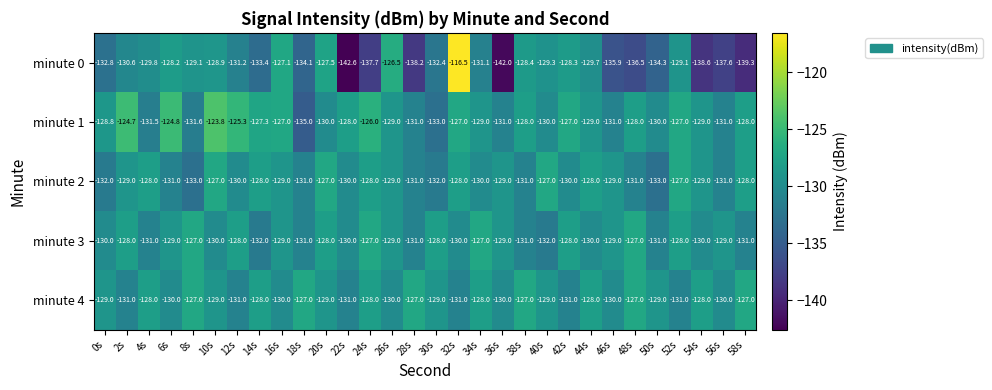

Where does the minute 4 series first go above -129?

4s